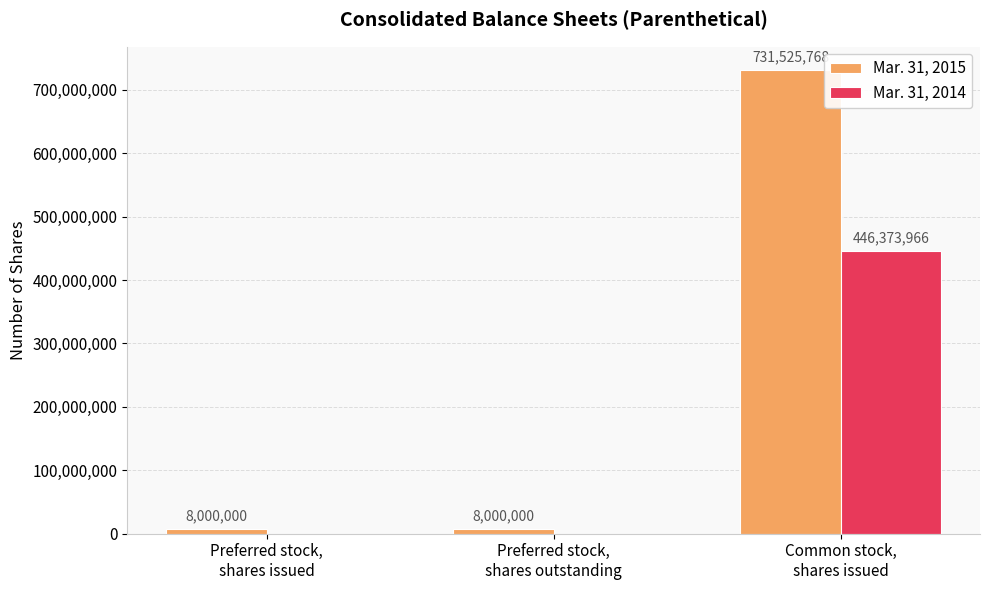

What is the spread (max minus min) of values at Preferred stock,
shares issued?

8000000